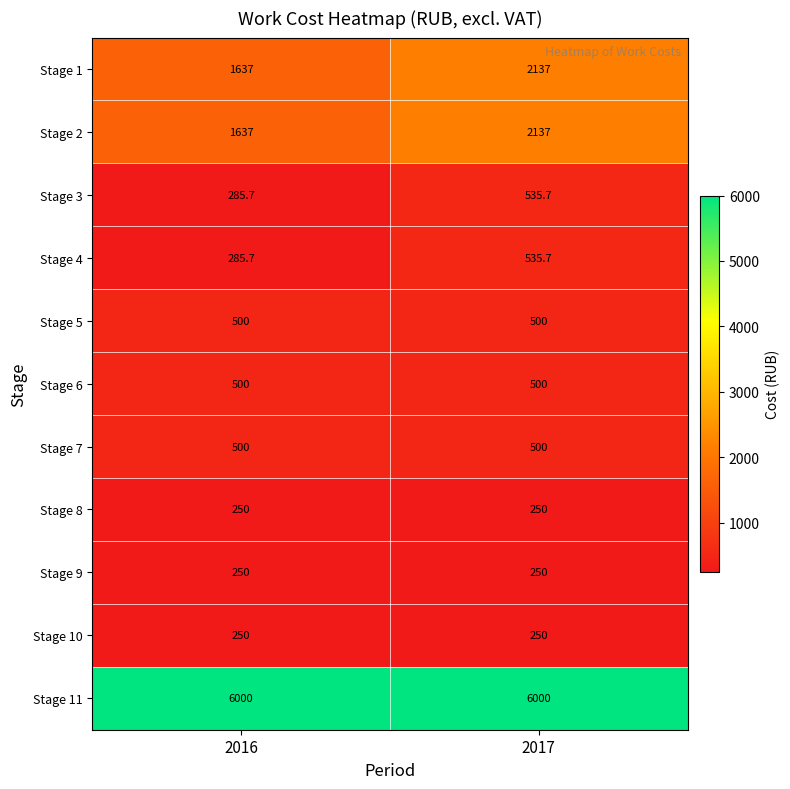

How many data points in Stage 2 are less than 2137?

1